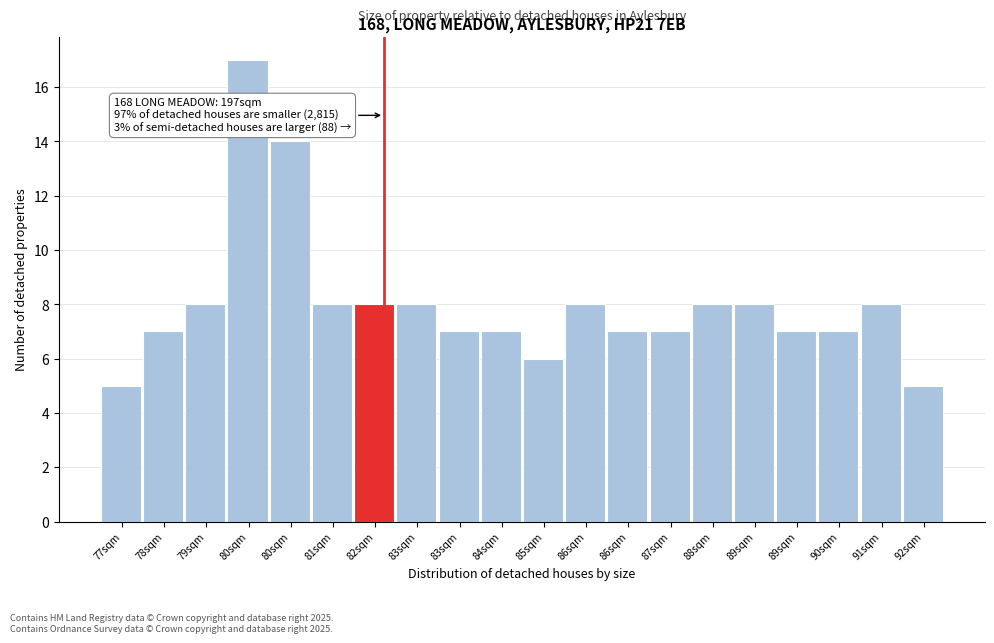

How many data points does each series have?

20